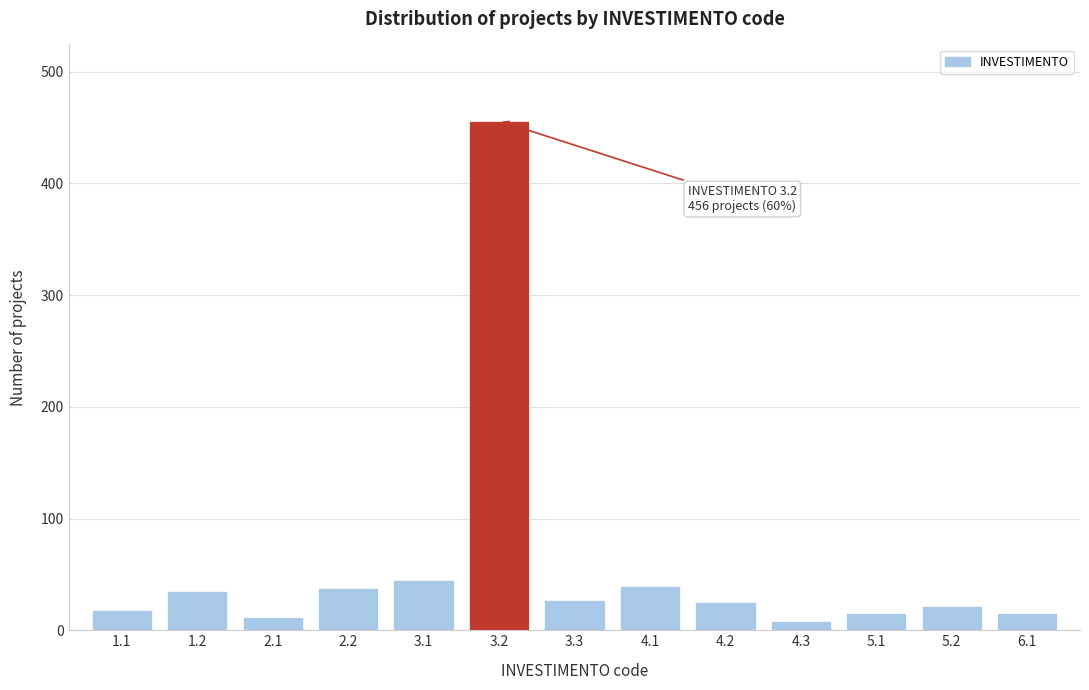

What is the change in value from 2.2 to 4.2?

-13